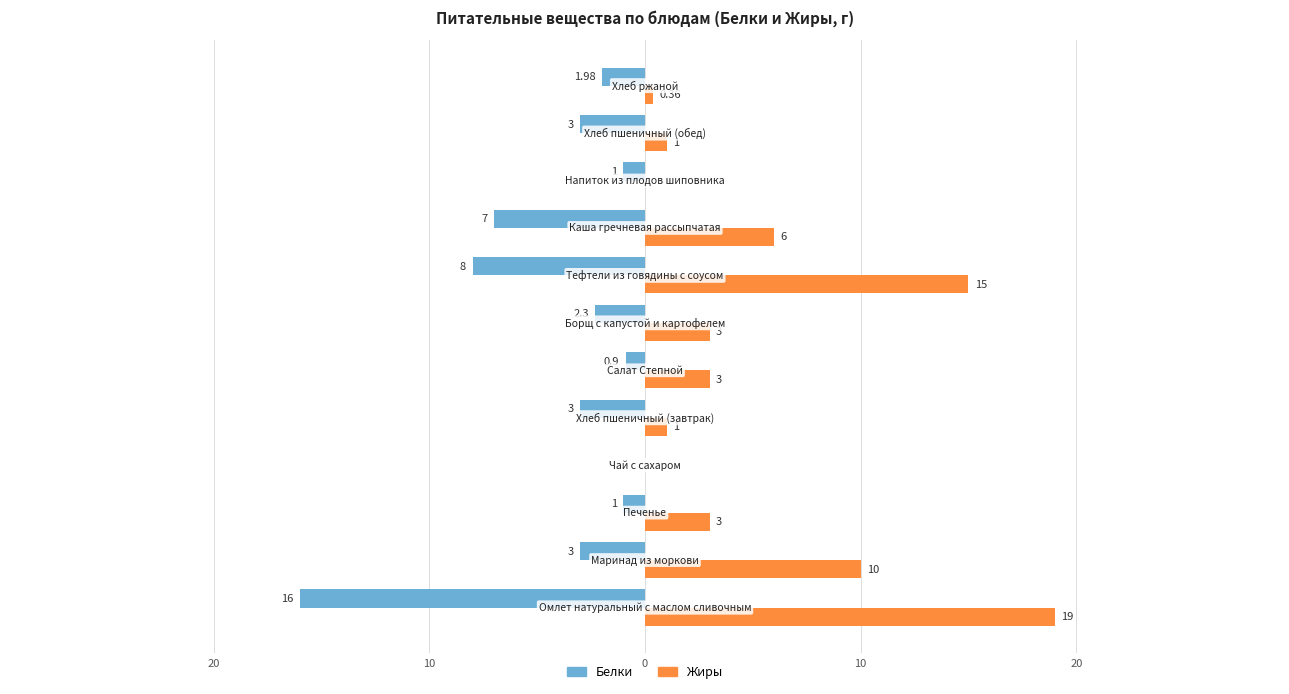

Reading right to left, what are all the values shown in this chart?

Белки: -2.0	-3.0	-1.0	-7.0	-8.0	-2.3	-0.9	-3.0	0.0	-1.0	-3.0	-16.0
Жиры: 0.4	1.0	0.0	6.0	15.0	3.0	3.0	1.0	0.0	3.0	10.0	19.0